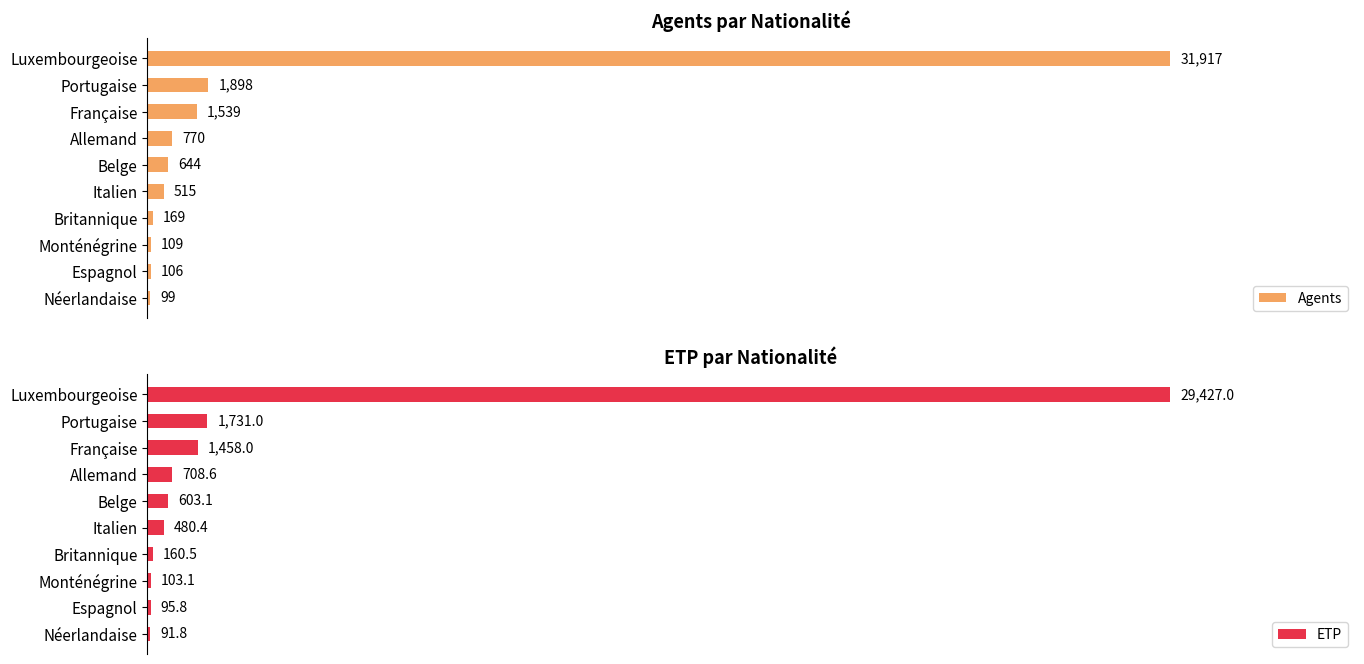

List the series in order of their peak value, lowest first.

ETP, Agents